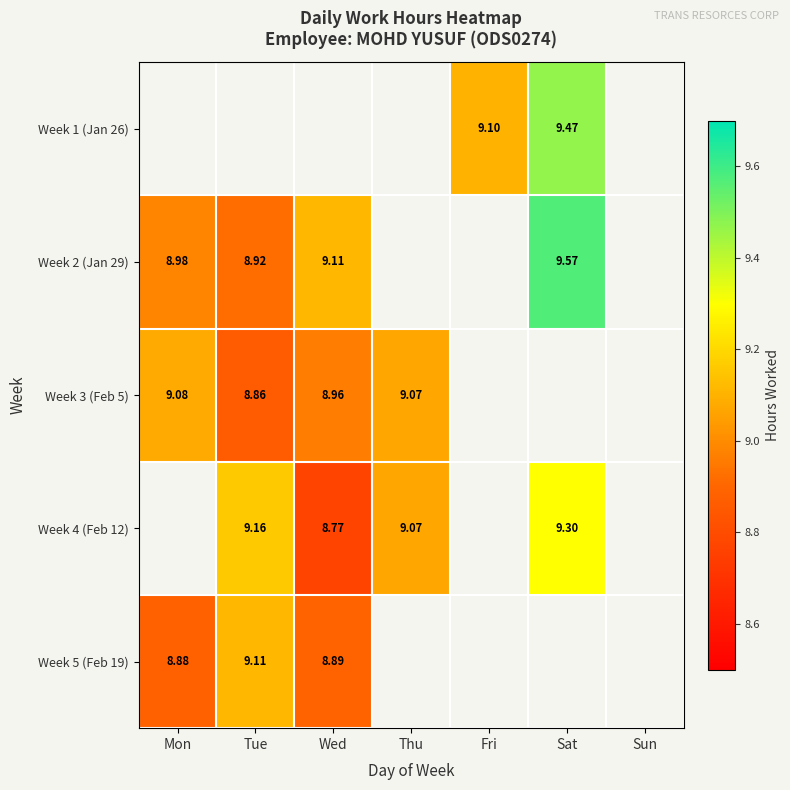

Between Tue and Thu, which series saw the biggest shift?

Week 3 (Feb 5)